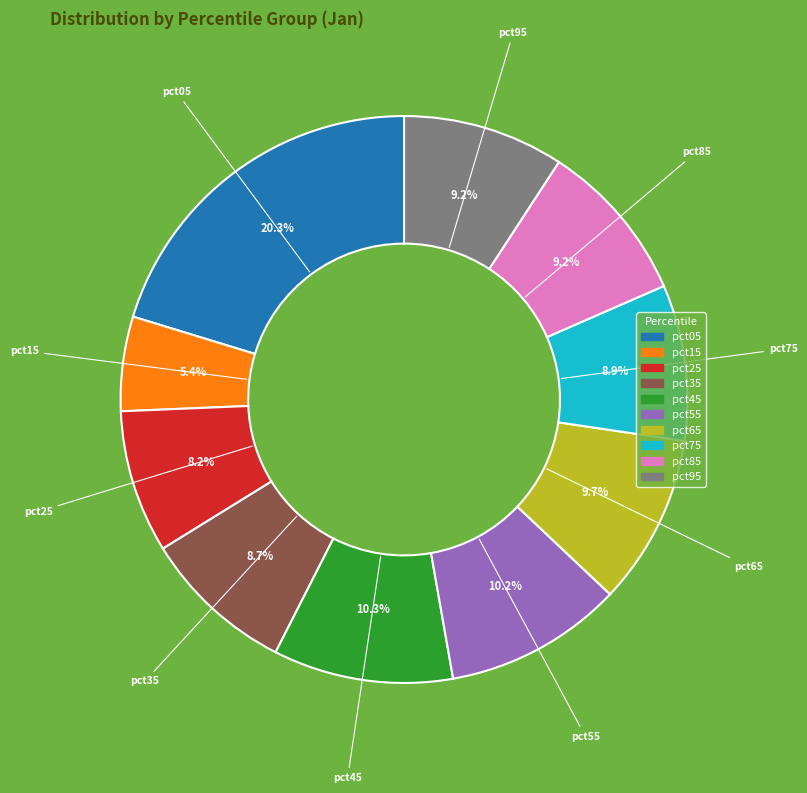

Is there a majority slice in this chart?

No